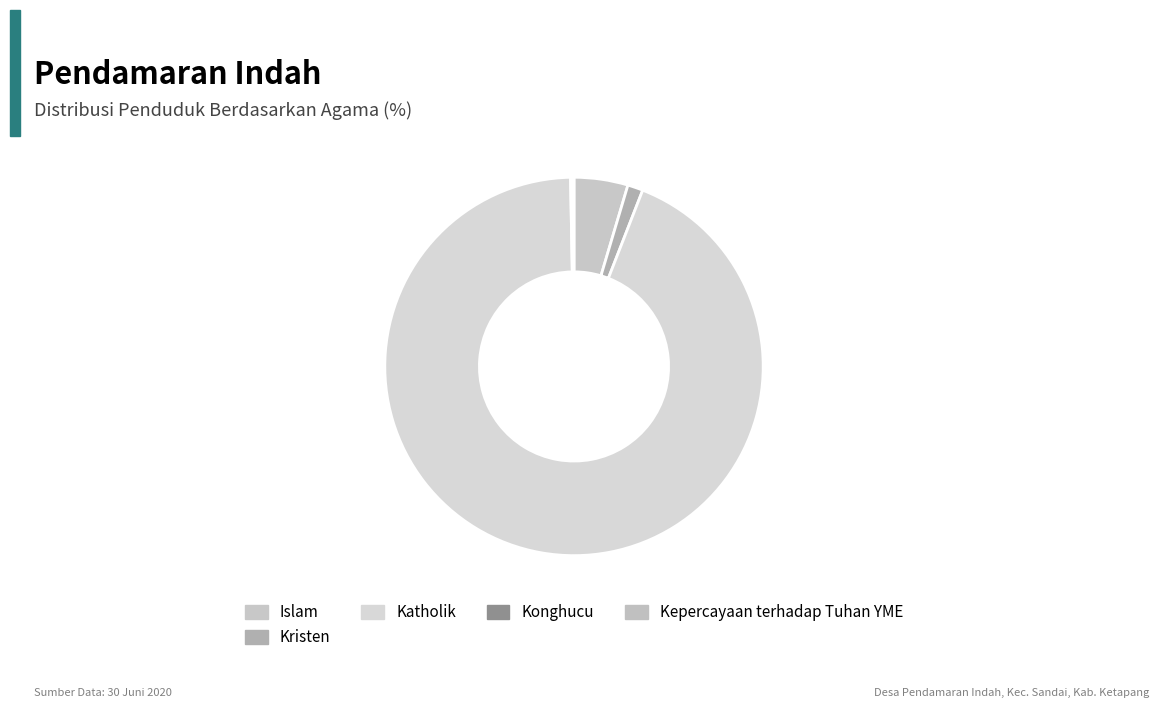

The Konghucu slice represents 1% of the pie. True or false?

False